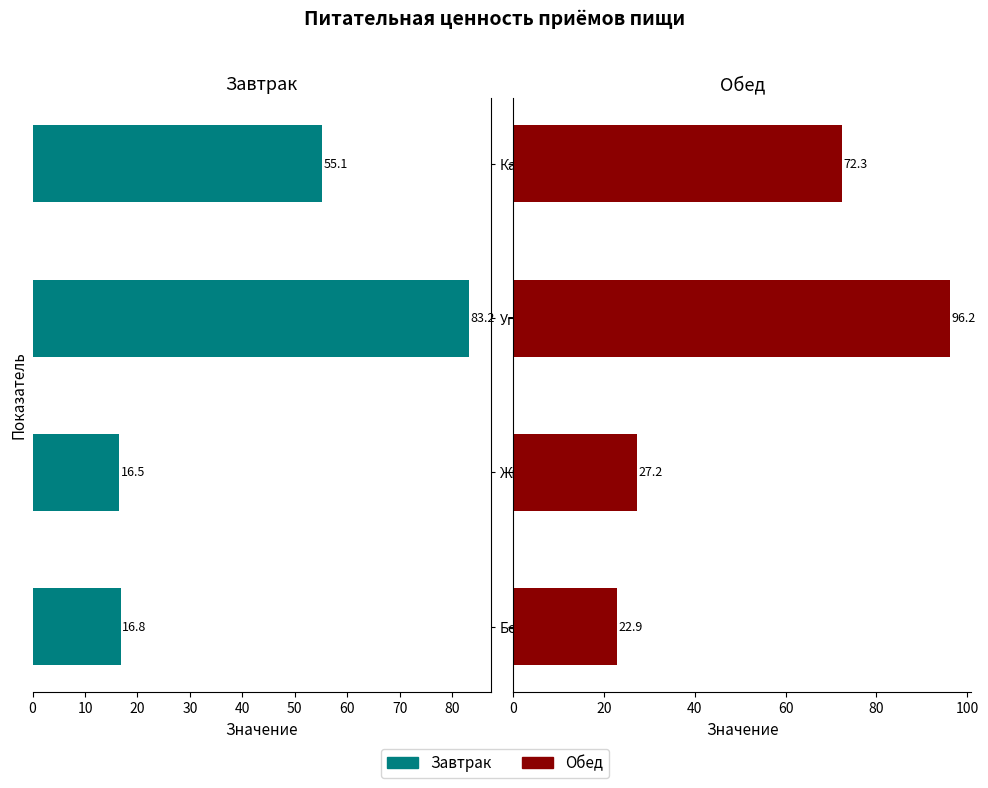

Rank the series by their average value, from lowest to highest.

Завтрак, Обед